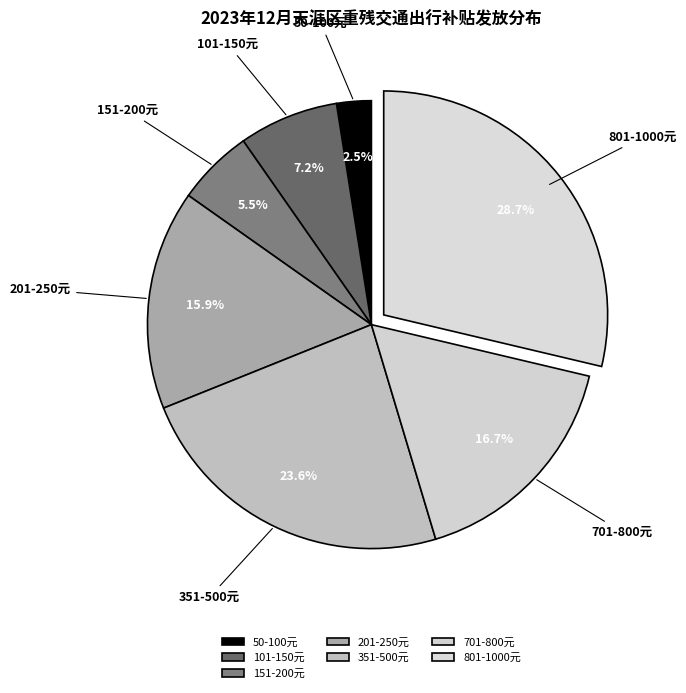

To the nearest percent, what is the average slice percentage?

14%